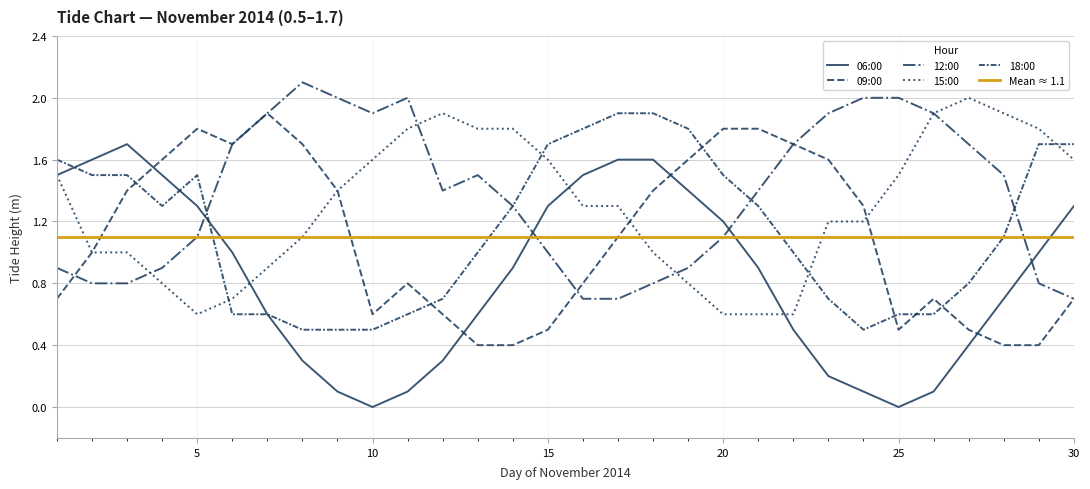

After their last crossing, which series has the higher values: 09:00 or 18:00?

18:00